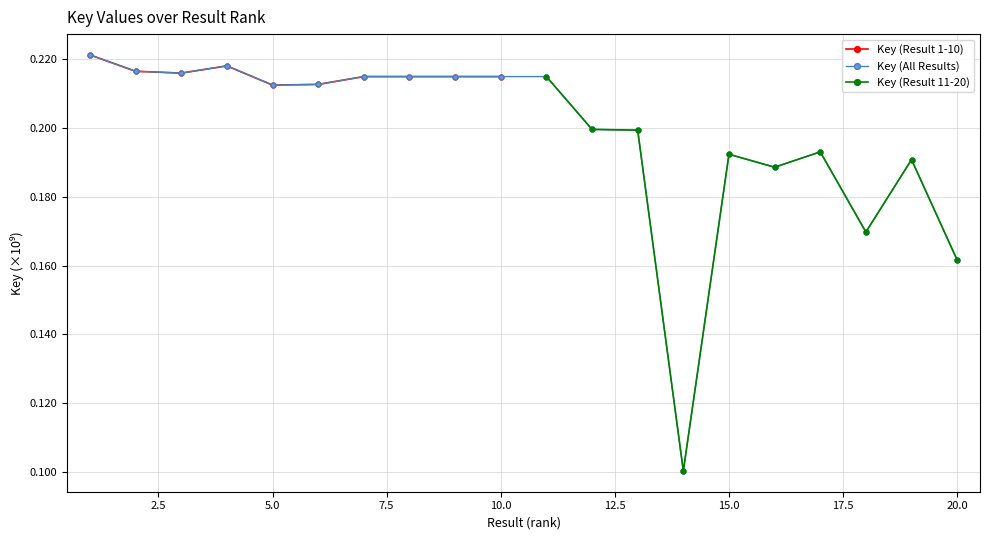

What value does the Key (Result 1-10) series have at 6?

0.2